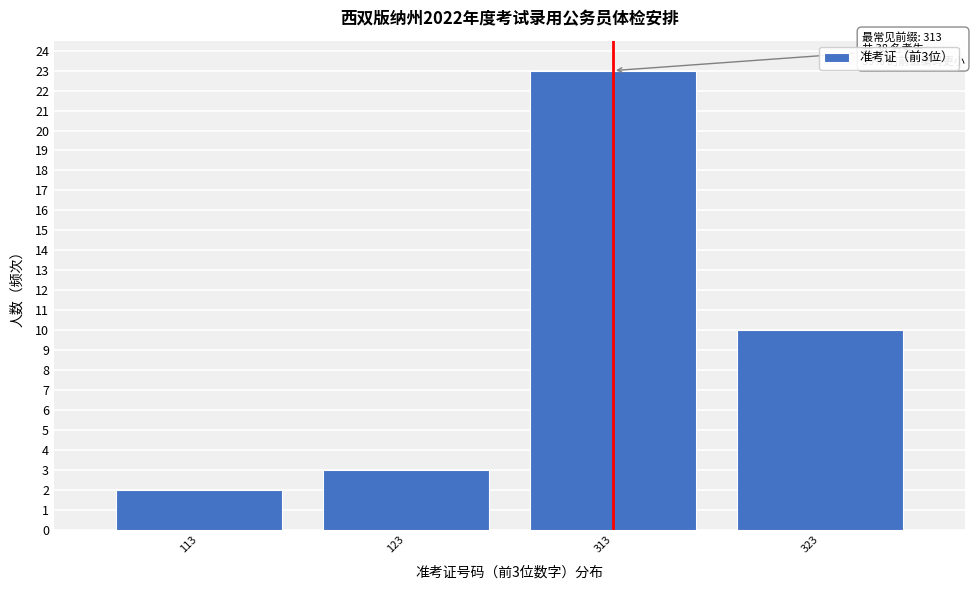

Reading right to left, what are all the values shown in this chart?

10	23	3	2